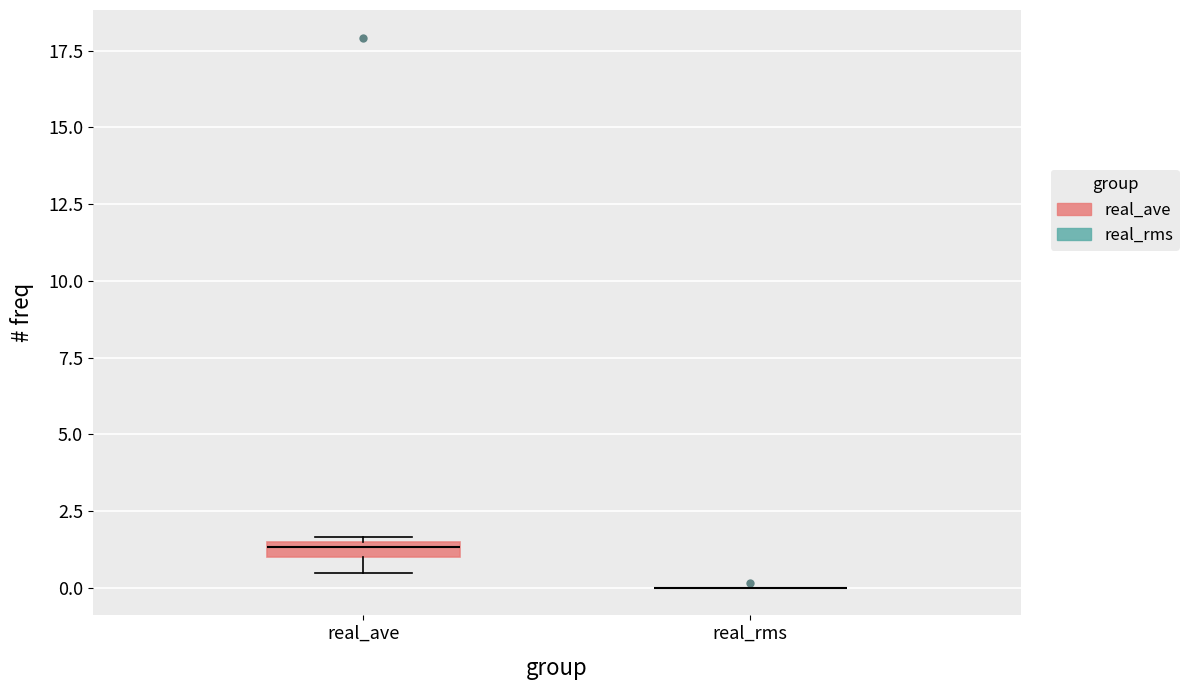

Comparing the boxes themselves (not the whiskers), which one is the tallest?

real_ave